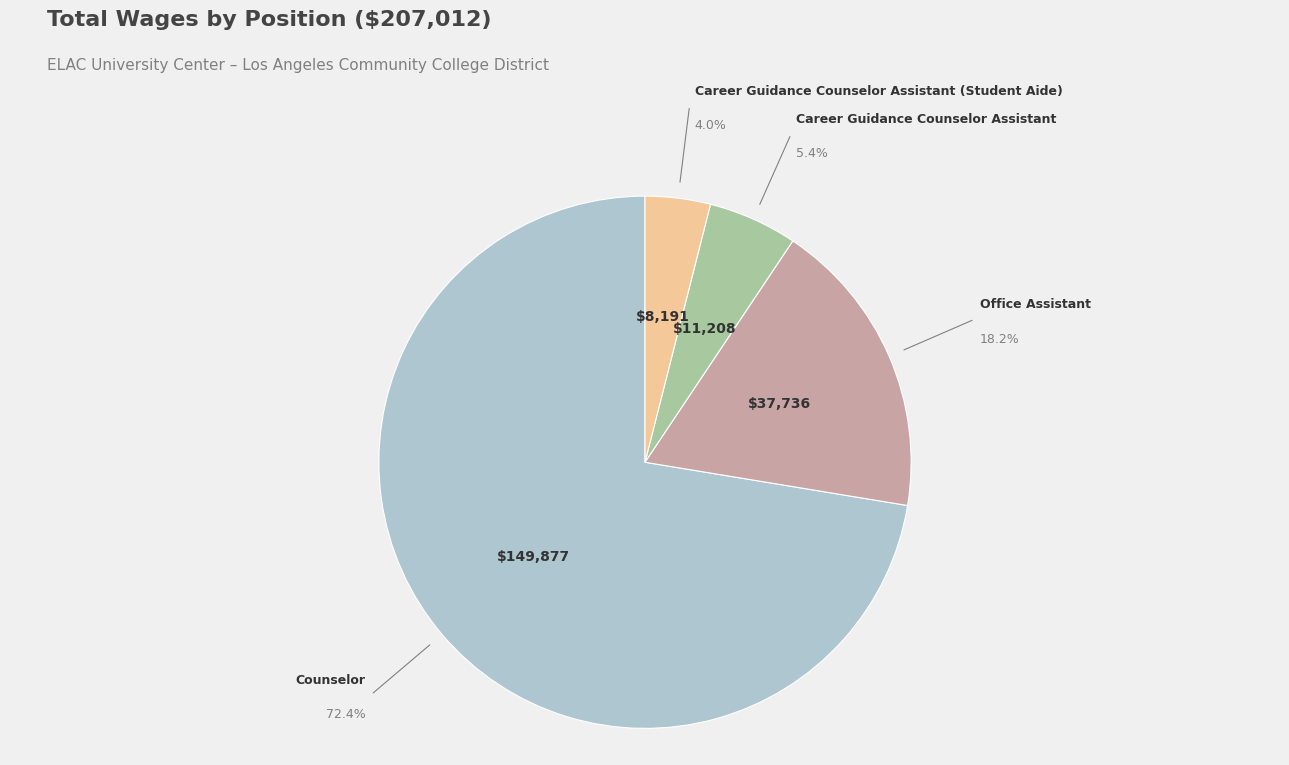

True or false: Counselor accounts for 57% of the total.

False